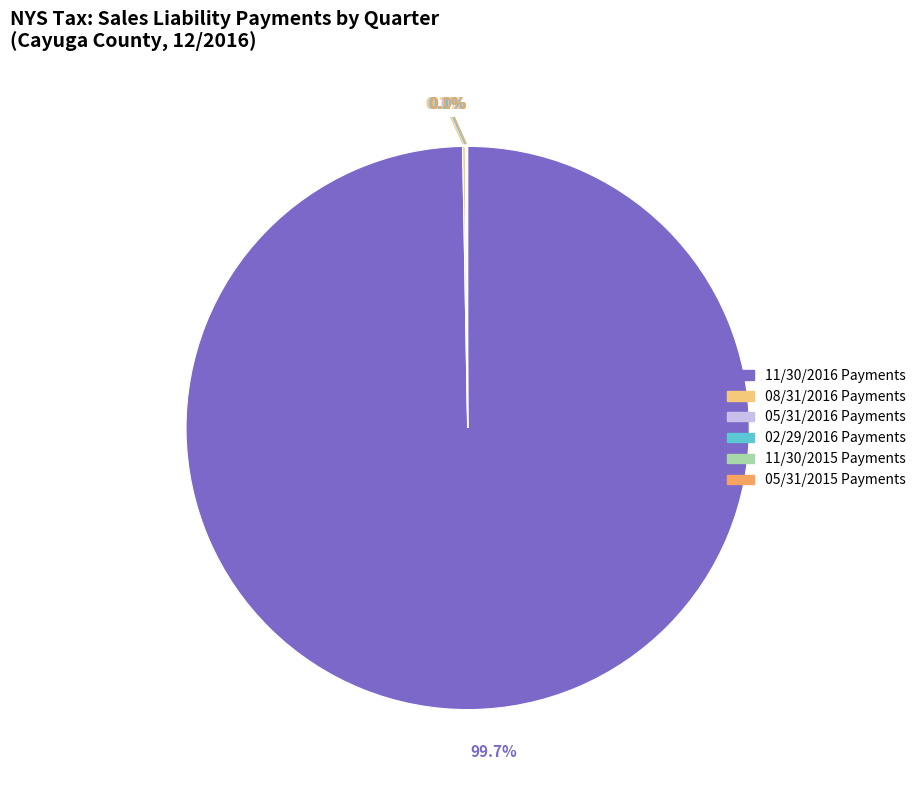

Is there a majority slice in this chart?

Yes